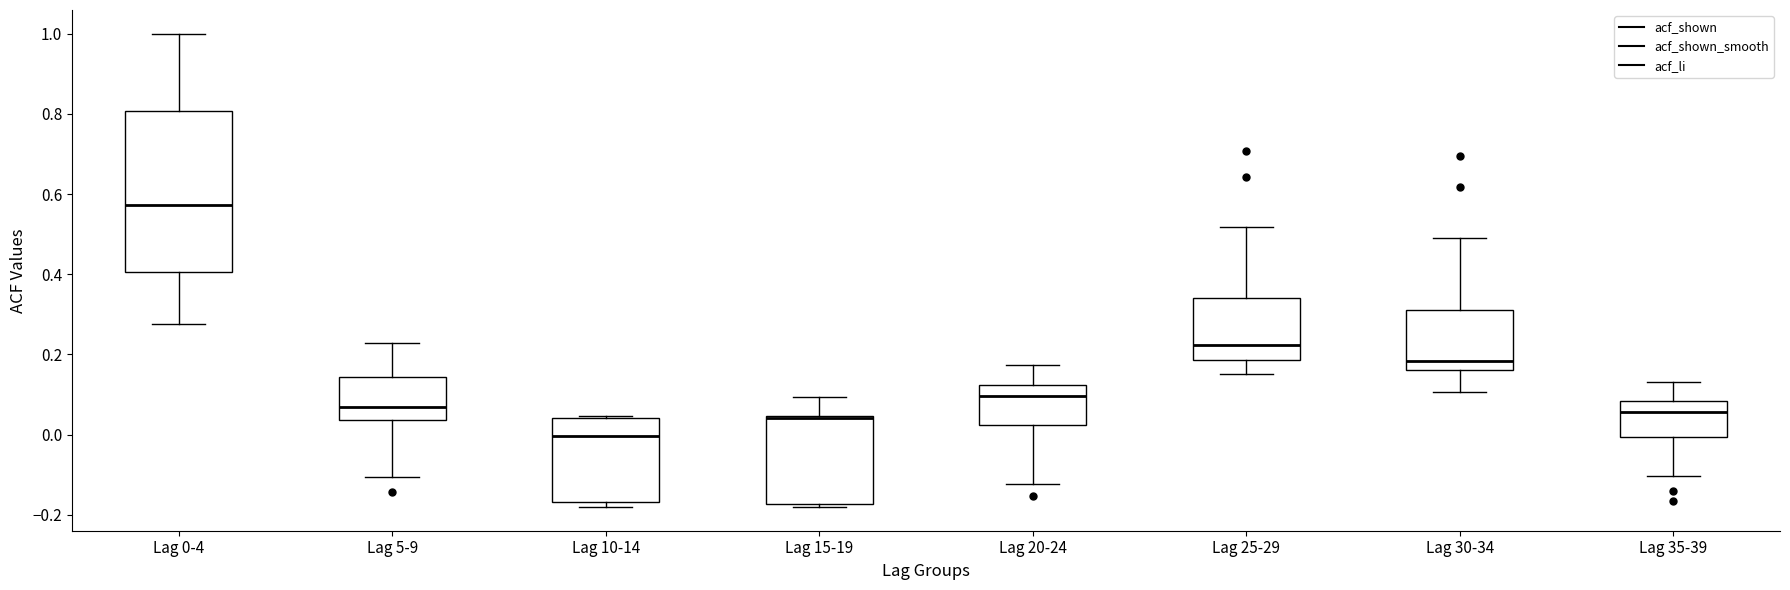

Which box is the tallest, from its lower edge to its upper edge?

Lag 0-4